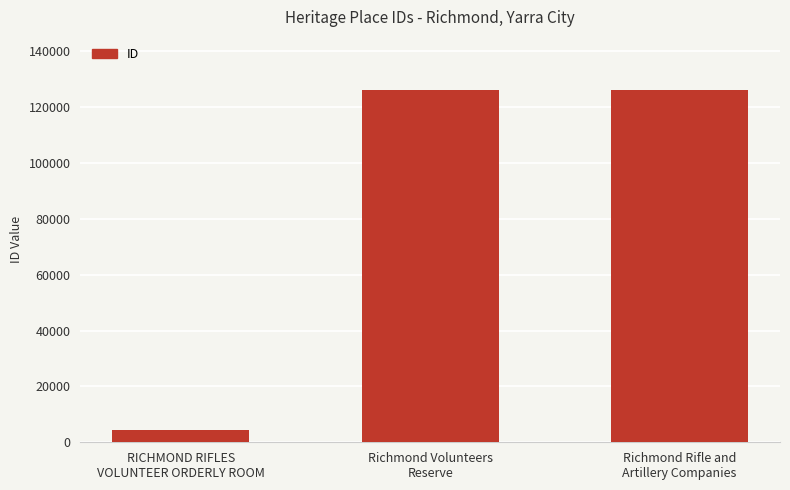

What is the value of the 1st bar from the left?

4483